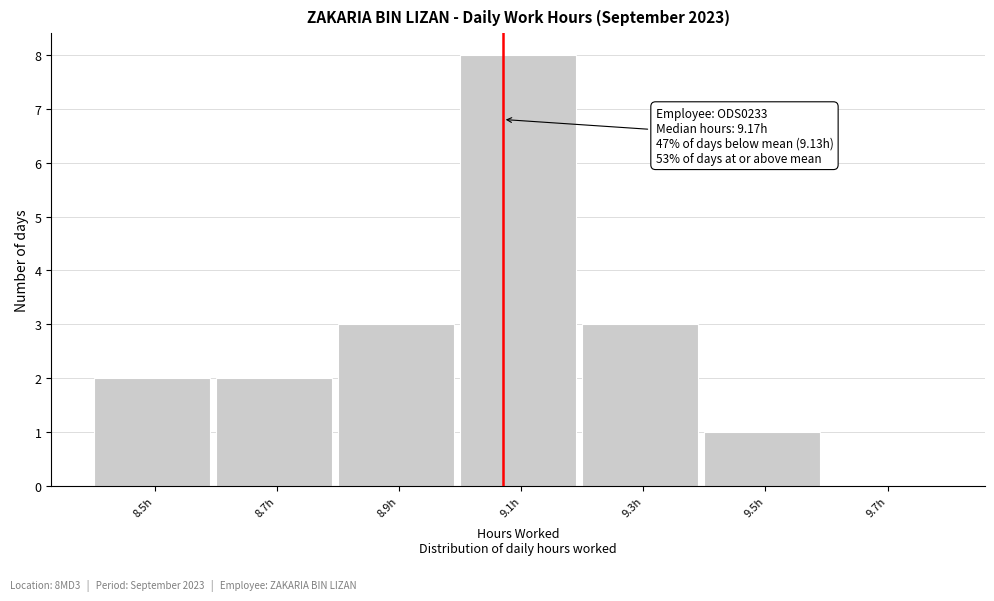

Reading left to right, what are all the values shown in this chart?

8.5h=2	8.7h=2	8.9h=3	9.1h=8	9.3h=3	9.5h=1	9.7h=0